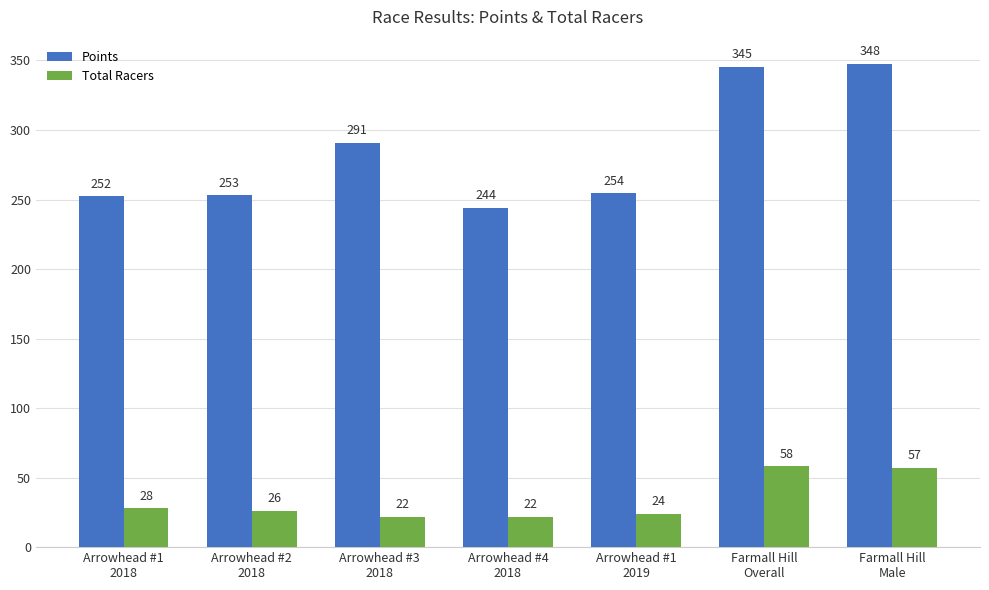

What are all the series names shown in the legend?

Points, Total Racers